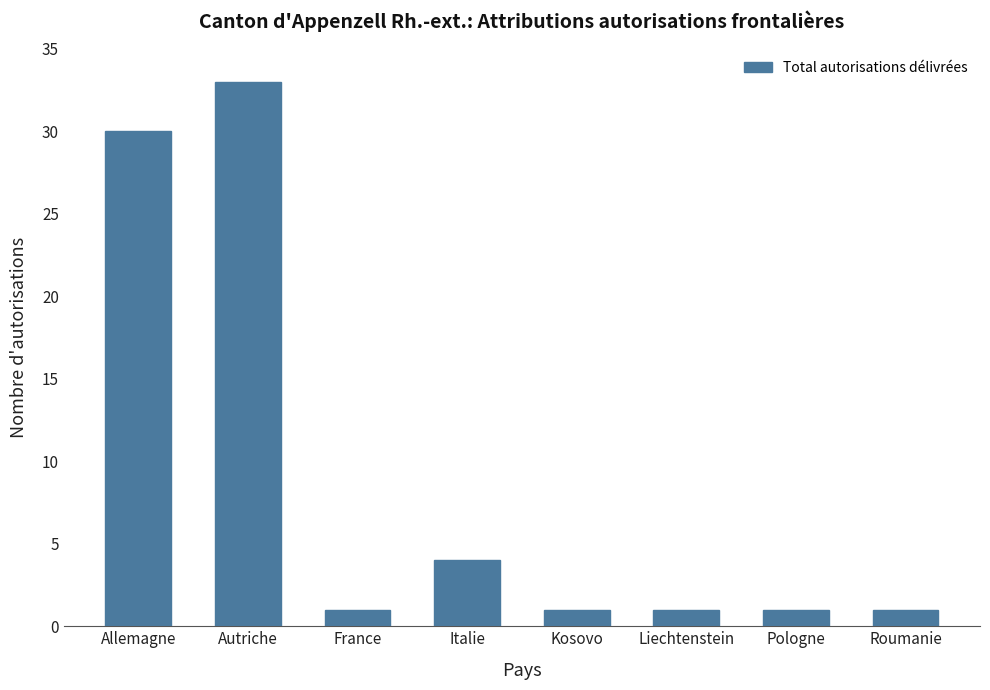

Count the number of categories in the chart.

8